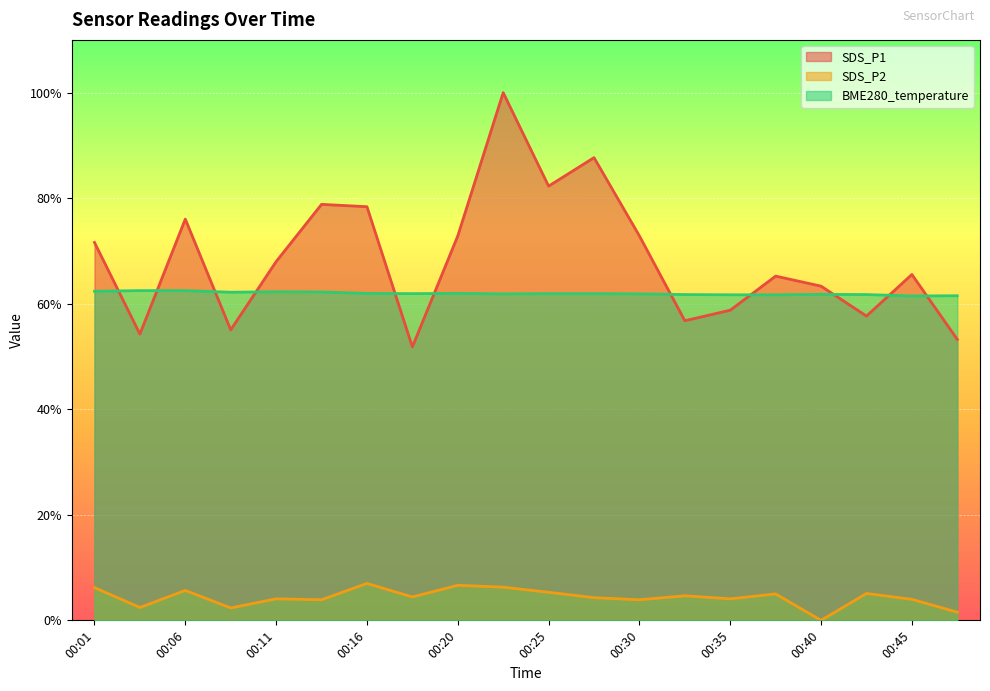

How many lines are shown in the chart?

3